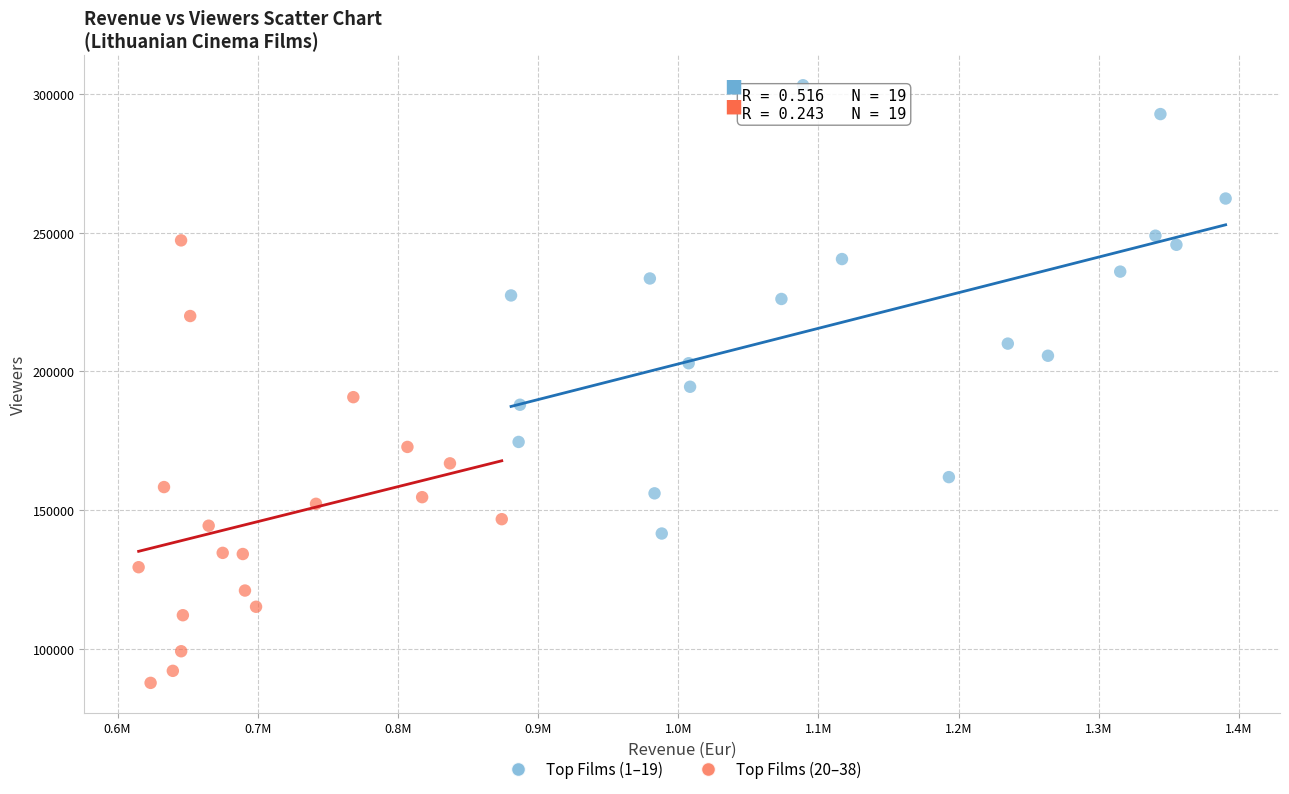

What are all the series names shown in the legend?

Top Films (1–19), Top Films (20–38)